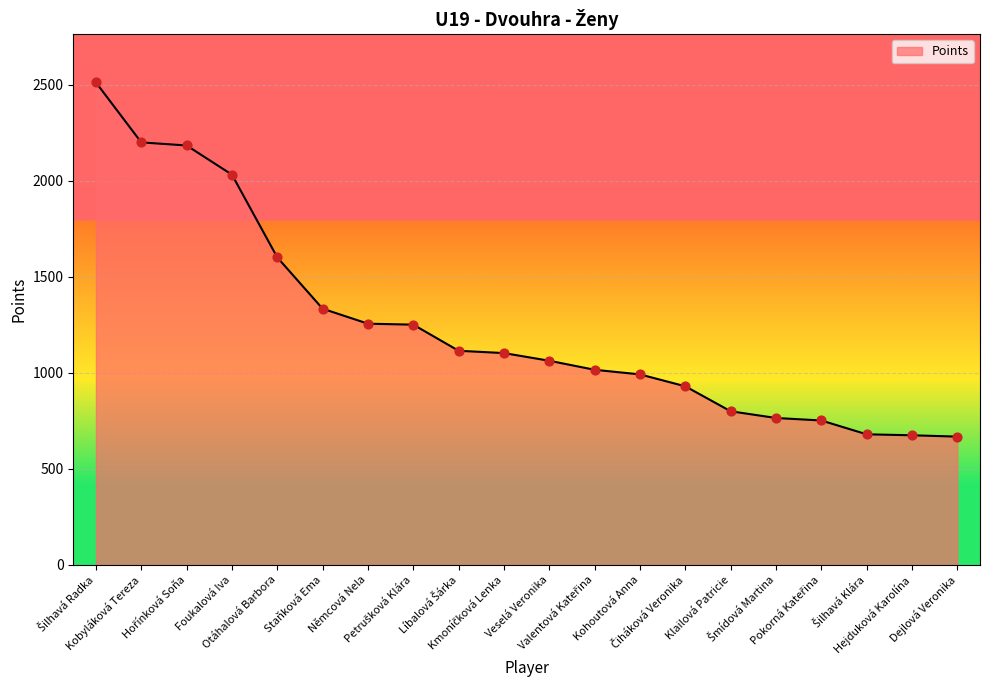

What is the greatest value displayed?

2512